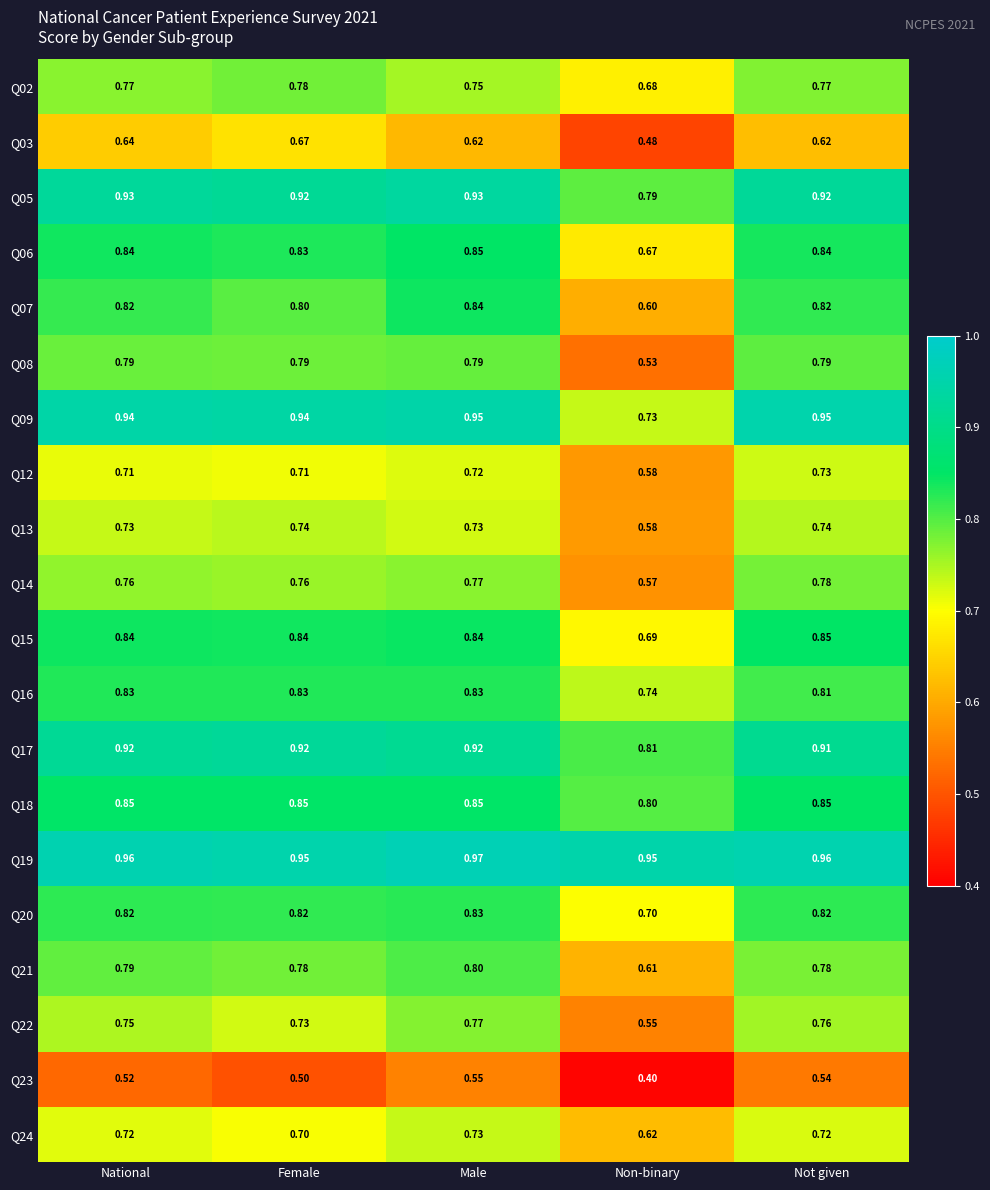

Where is Q13 nearest to the value 0?

Non-binary